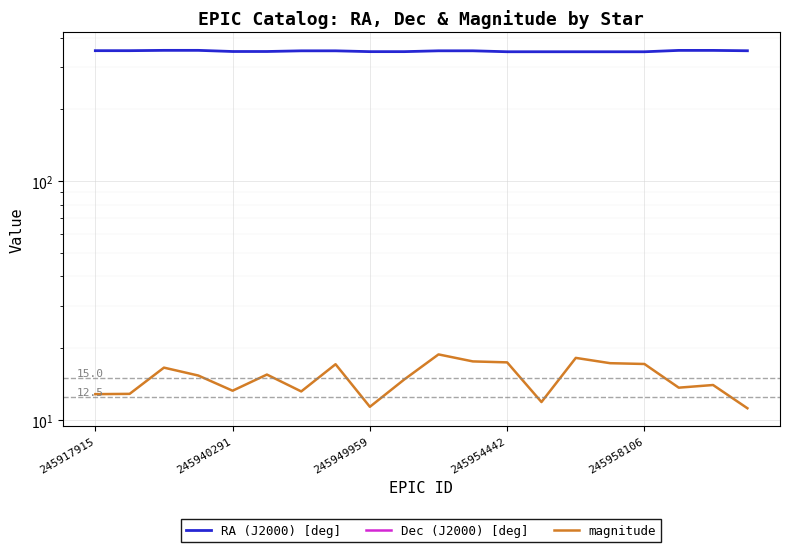

Reading left to right, extract all data points from this chart.

RA (J2000) [deg]: 352.5	352.5	353.6	353.6	349.7	349.7	352.0	352.0	349.2	349.2	352.0	352.0	348.9	348.8	348.8	348.8	348.8	353.4	353.4	352.2
Dec (J2000) [deg]: -12.4	-12.4	-11.6	-11.6	-11.2	-11.2	-11.0	-11.0	-10.9	-10.8	-10.7	-10.7	-10.7	-10.7	-10.7	-10.6	-10.6	-10.5	-10.5	-10.5
magnitude: 12.9	12.9	16.6	15.4	13.3	15.5	13.2	17.2	11.4	14.8	18.9	17.6	17.5	11.9	18.3	17.3	17.2	13.7	14.1	11.2